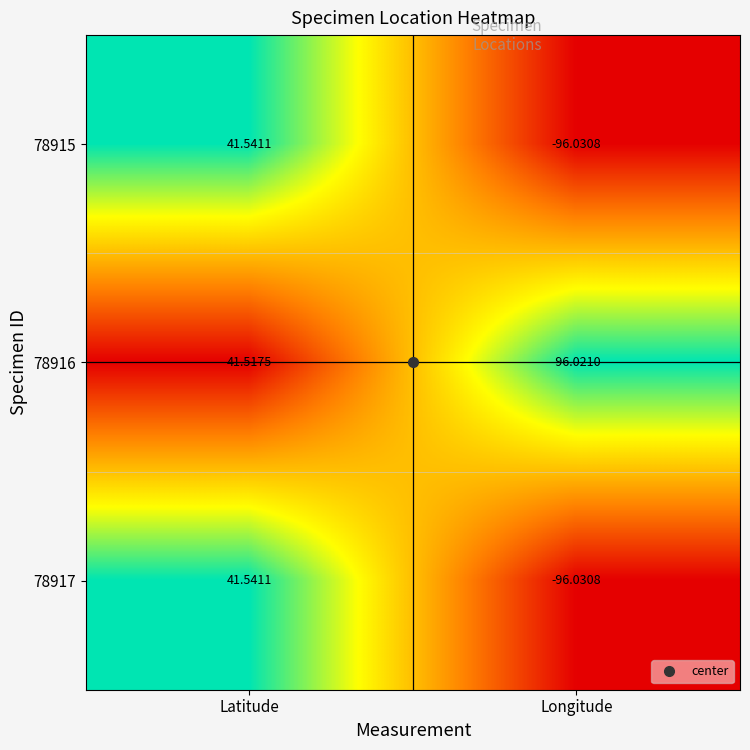

How many categories are shown in the chart?

2